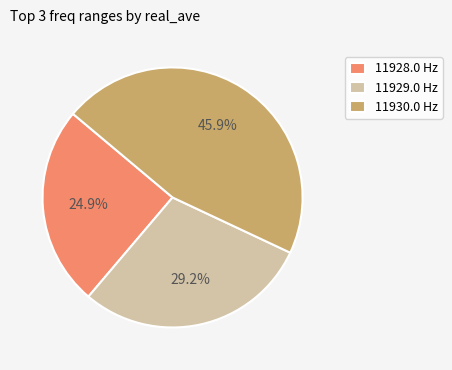

Is there a majority slice in this chart?

No